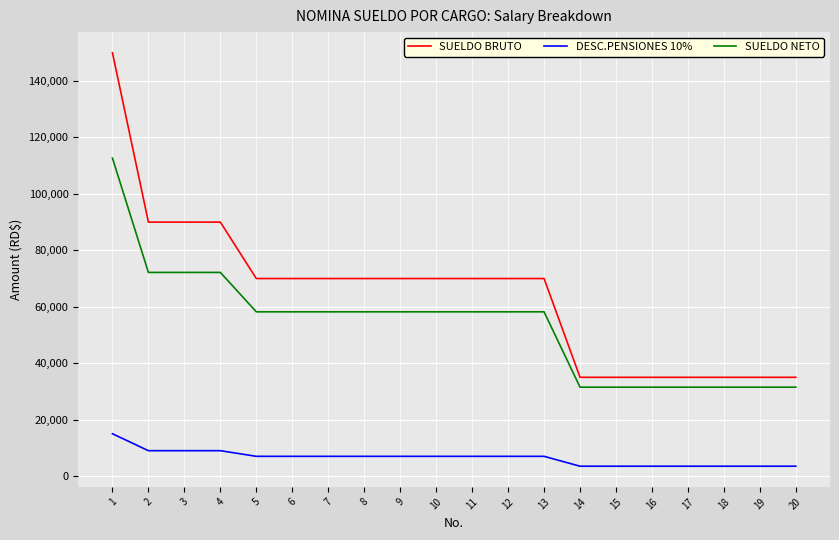

Count the SUELDO BRUTO values in the range 35000 to 70000.

16